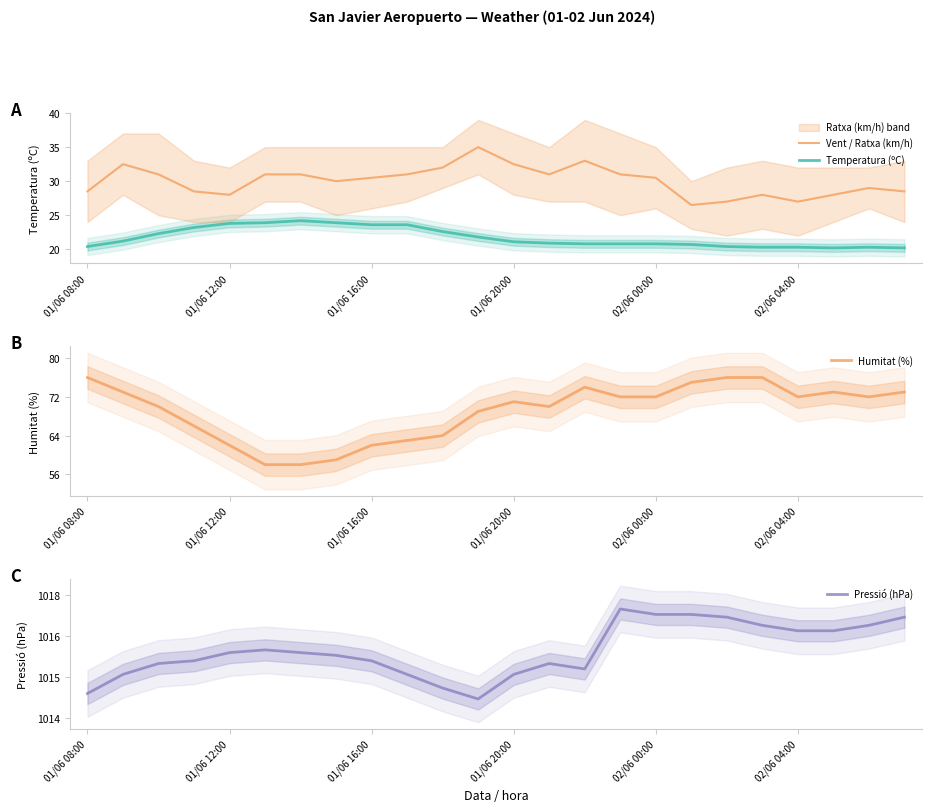

What is the greatest value displayed?

1017.5